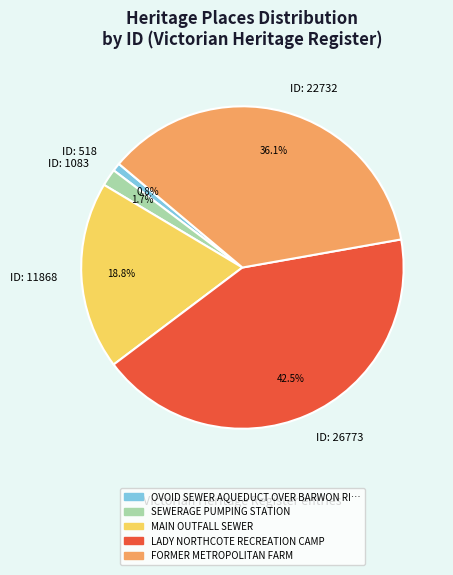

What is the ratio of the value at ID: 22732 to the value at ID: 26773?

0.8